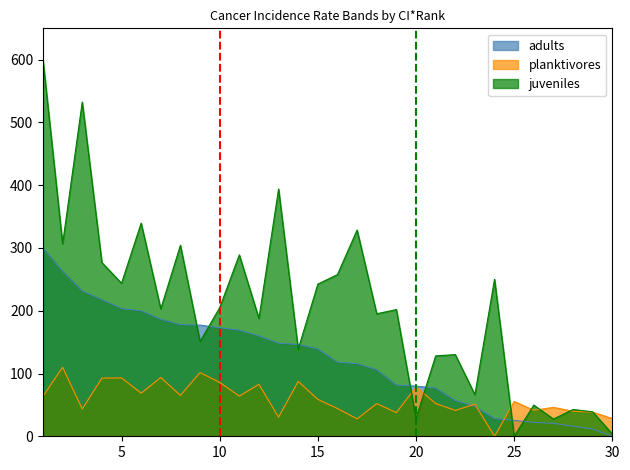

What is the difference between the second highest and second lowest values in the adults series?

251.1